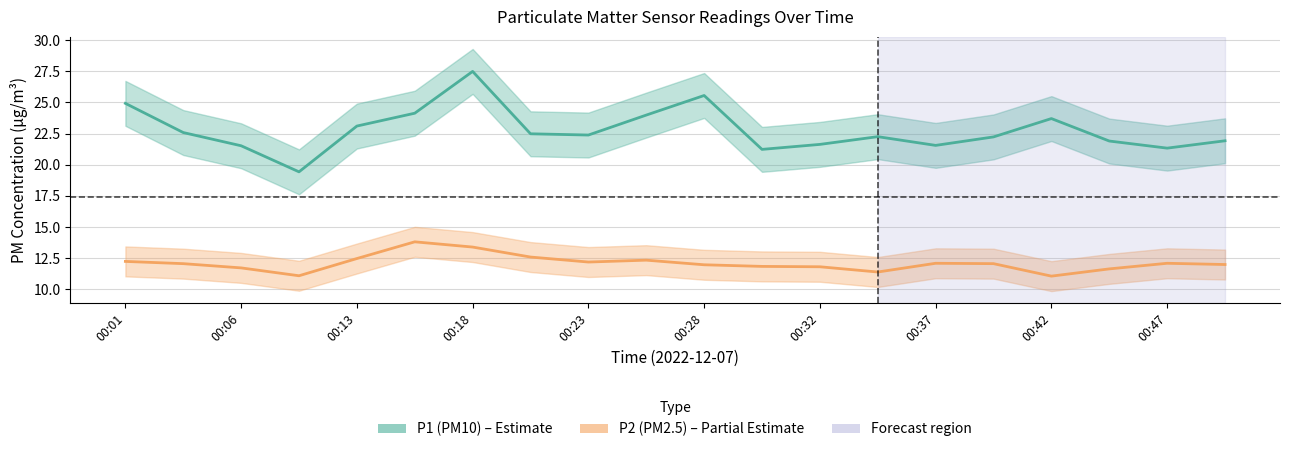

What is the sum of all P1 (PM10) values?

455.3